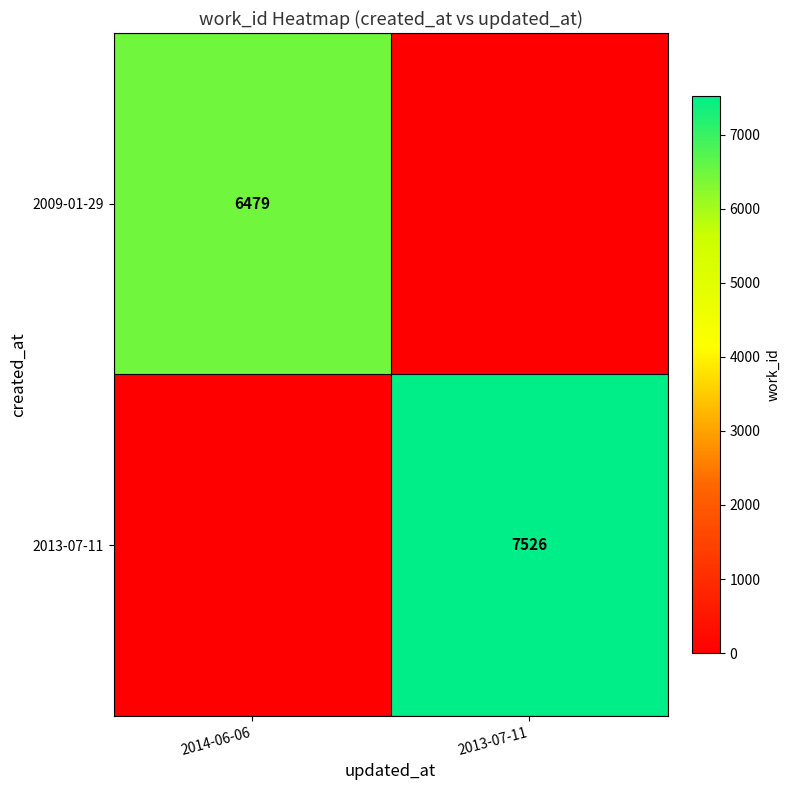

Count the number of categories in the chart.

2